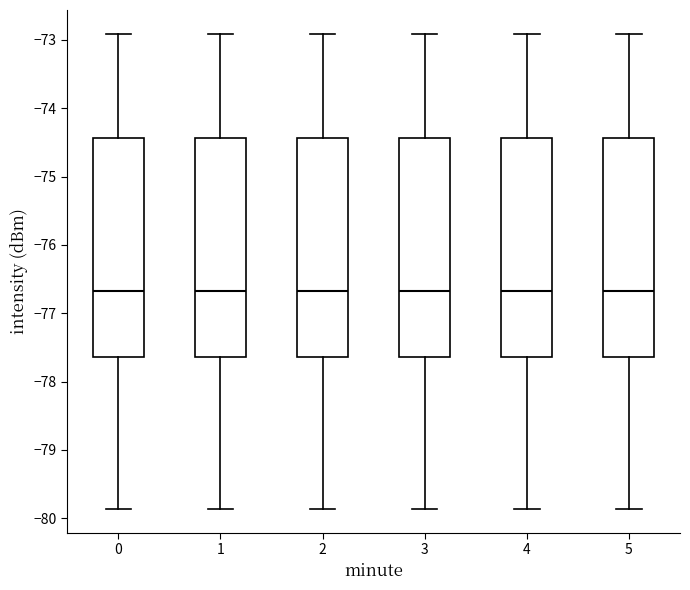

Reading left to right, transcribe this box plot: for each box, give where its median line is, the range the box spans, and where its two whiskers end, as read against the y-axis. The values are not printed on the chart, so give them approximately, as read against the axis.

0: median -76.7, box -77.6 to -74.4, whiskers -79.9 to -72.9
1: median -76.7, box -77.6 to -74.4, whiskers -79.9 to -72.9
2: median -76.7, box -77.6 to -74.4, whiskers -79.9 to -72.9
3: median -76.7, box -77.6 to -74.4, whiskers -79.9 to -72.9
4: median -76.7, box -77.6 to -74.4, whiskers -79.9 to -72.9
5: median -76.7, box -77.6 to -74.4, whiskers -79.9 to -72.9